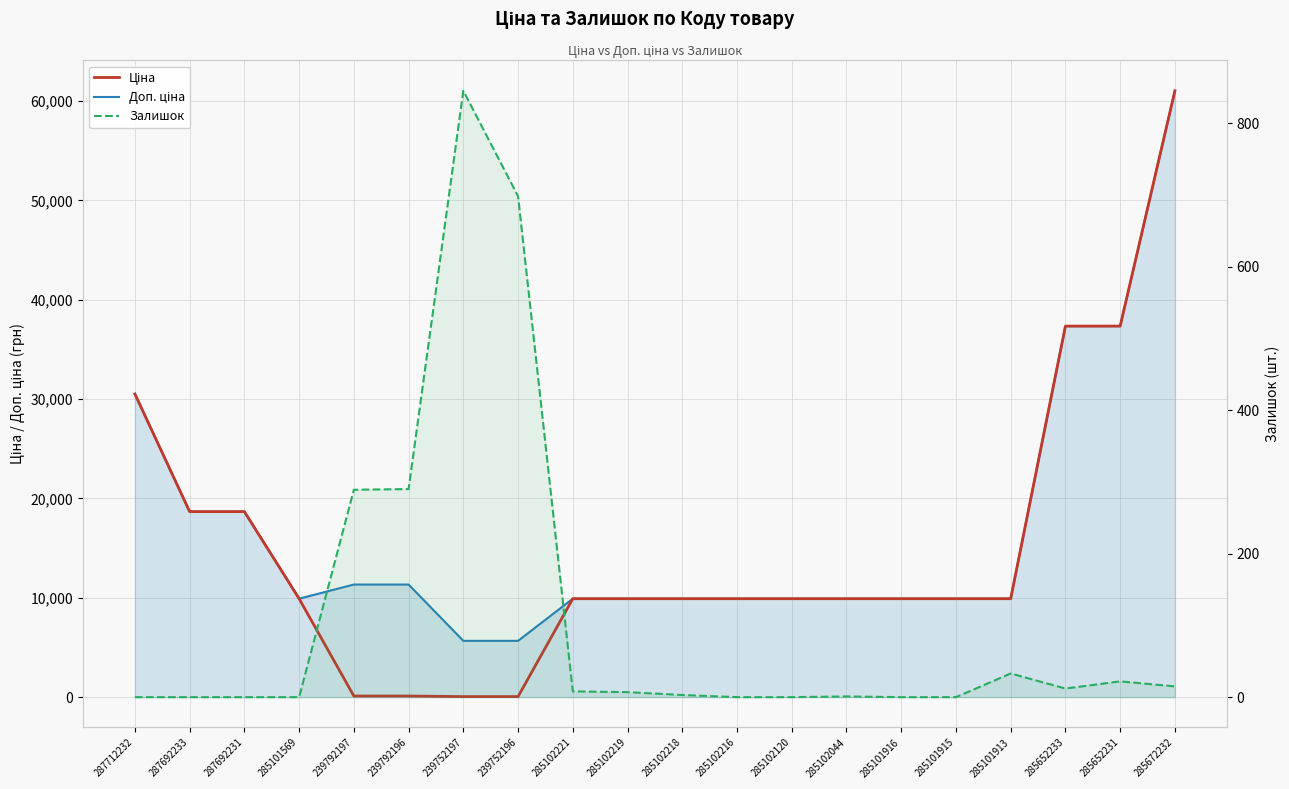

What is the average value of the Ціна series?

15149.5